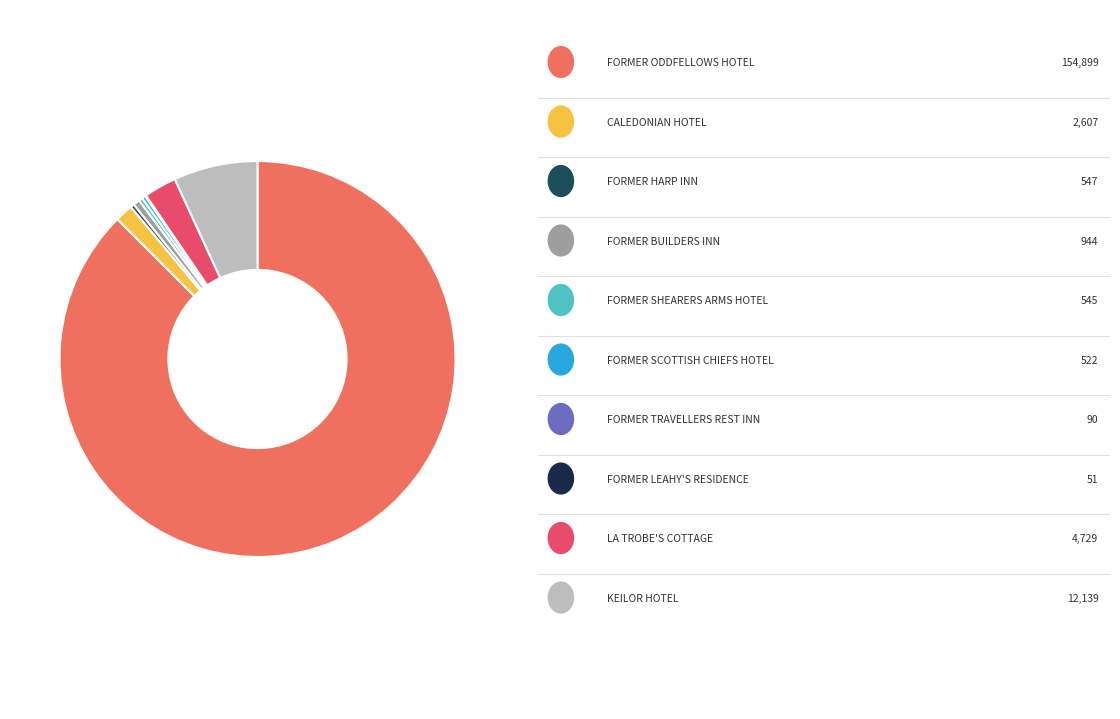

Count the number of slices in the pie.

10